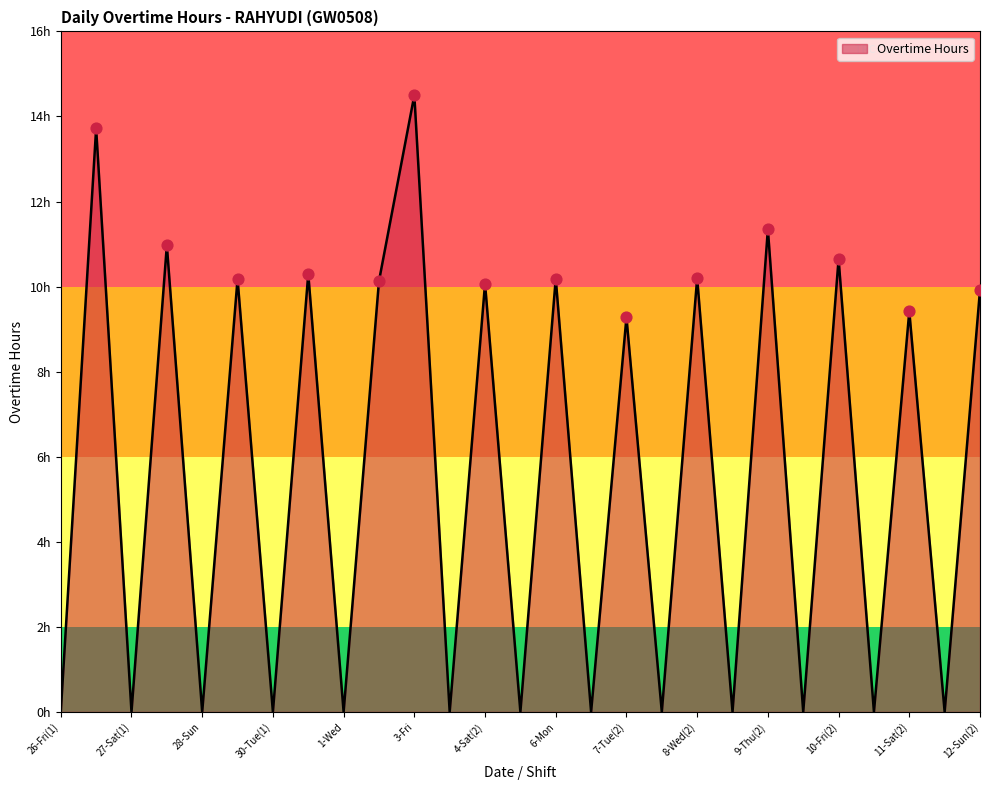

Does the chart have visible grid lines?

No